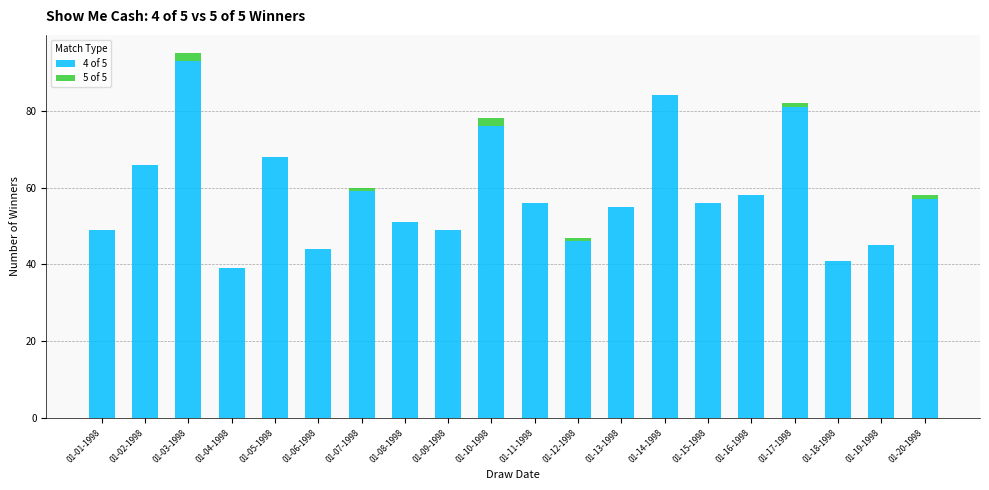

The 4 of 5 series shows 78 at 01-13-1998. True or false?

False